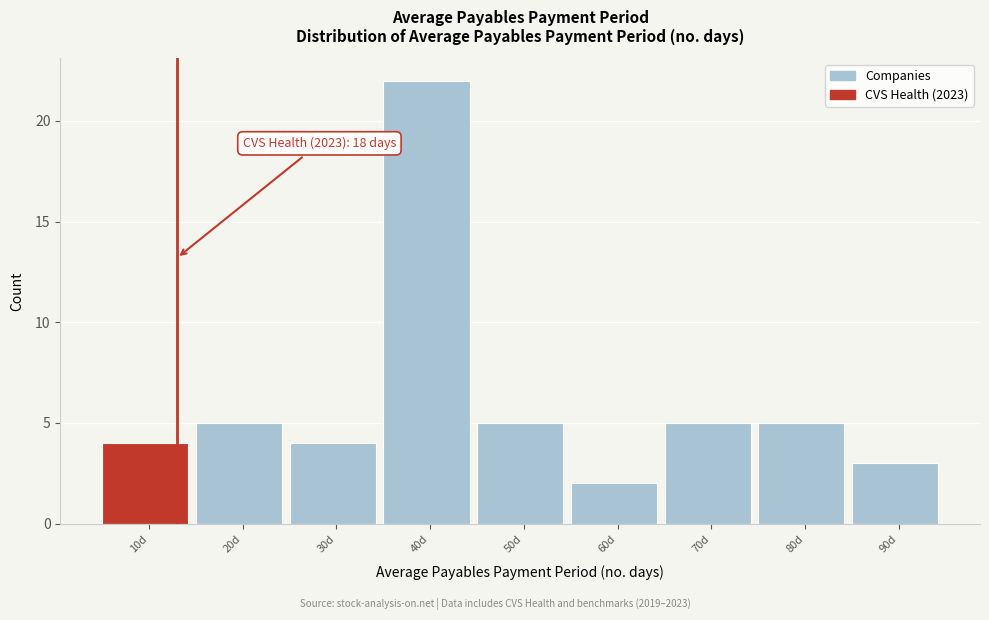

Reading left to right, extract all data points from this chart.

4	5	4	22	5	2	5	5	3